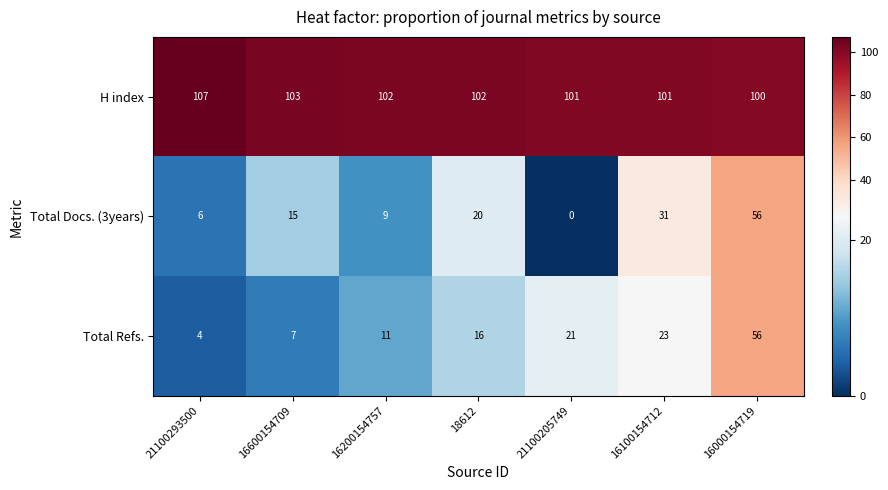

Which label corresponds to the largest value in the chart?

21100293500